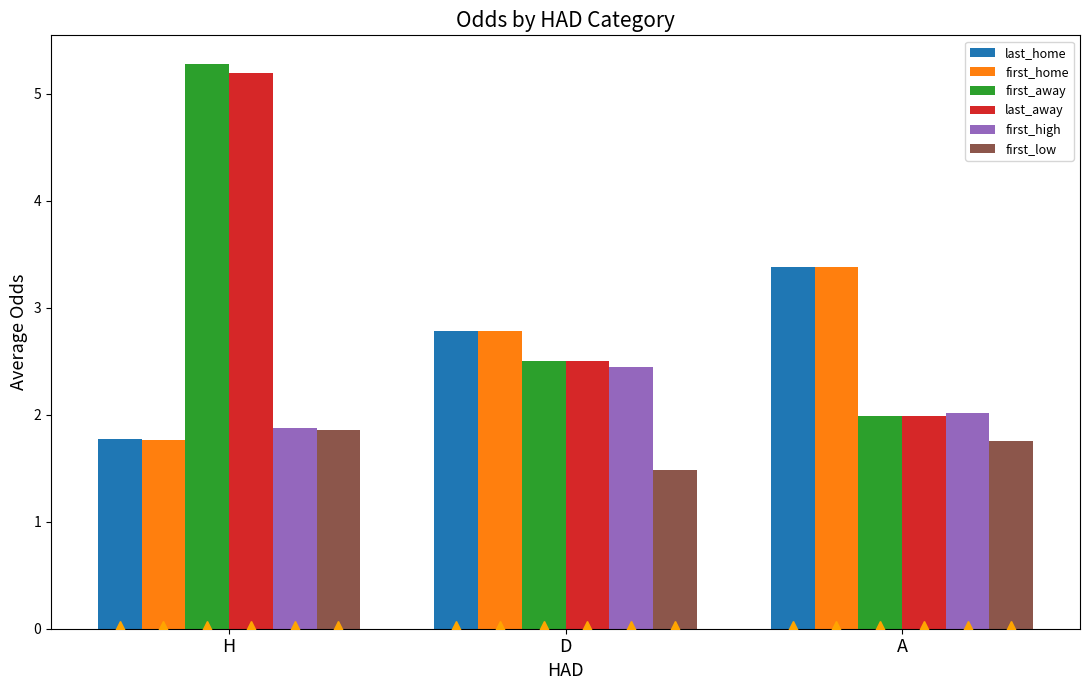

The value of first_low at H is 1.0. True or false?

False